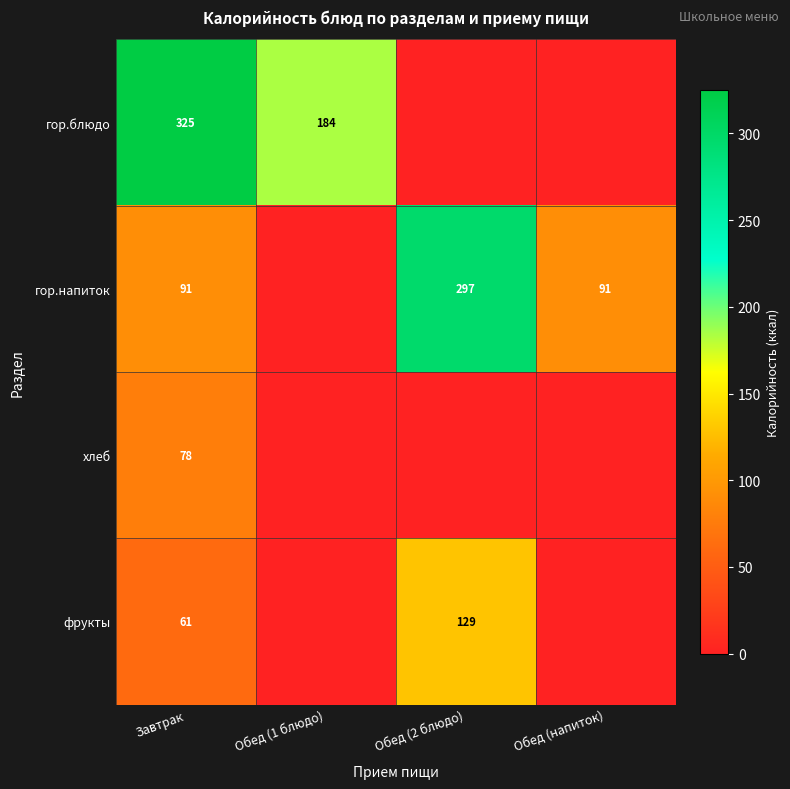

Is it true that гор.блюдо equals 475 at Завтрак?

False